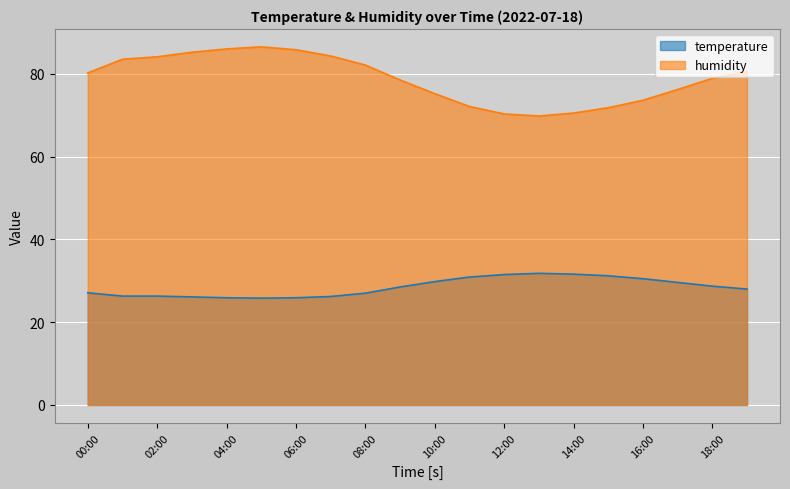

Is the value of humidity at 00:00 greater than the value of temperature at 13:00?

Yes